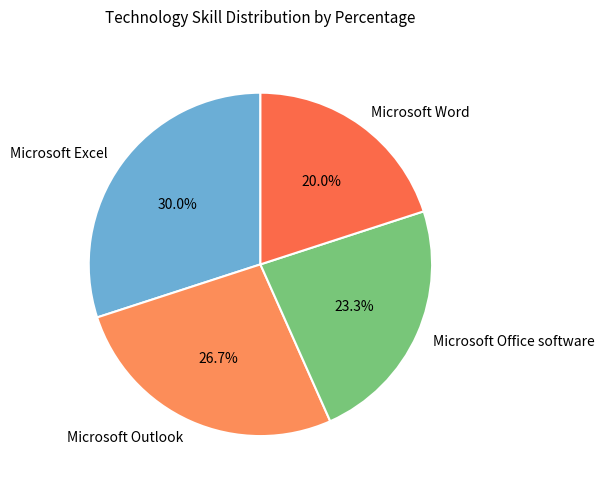

What percentage is the Microsoft Word slice, to the nearest percent?

20%